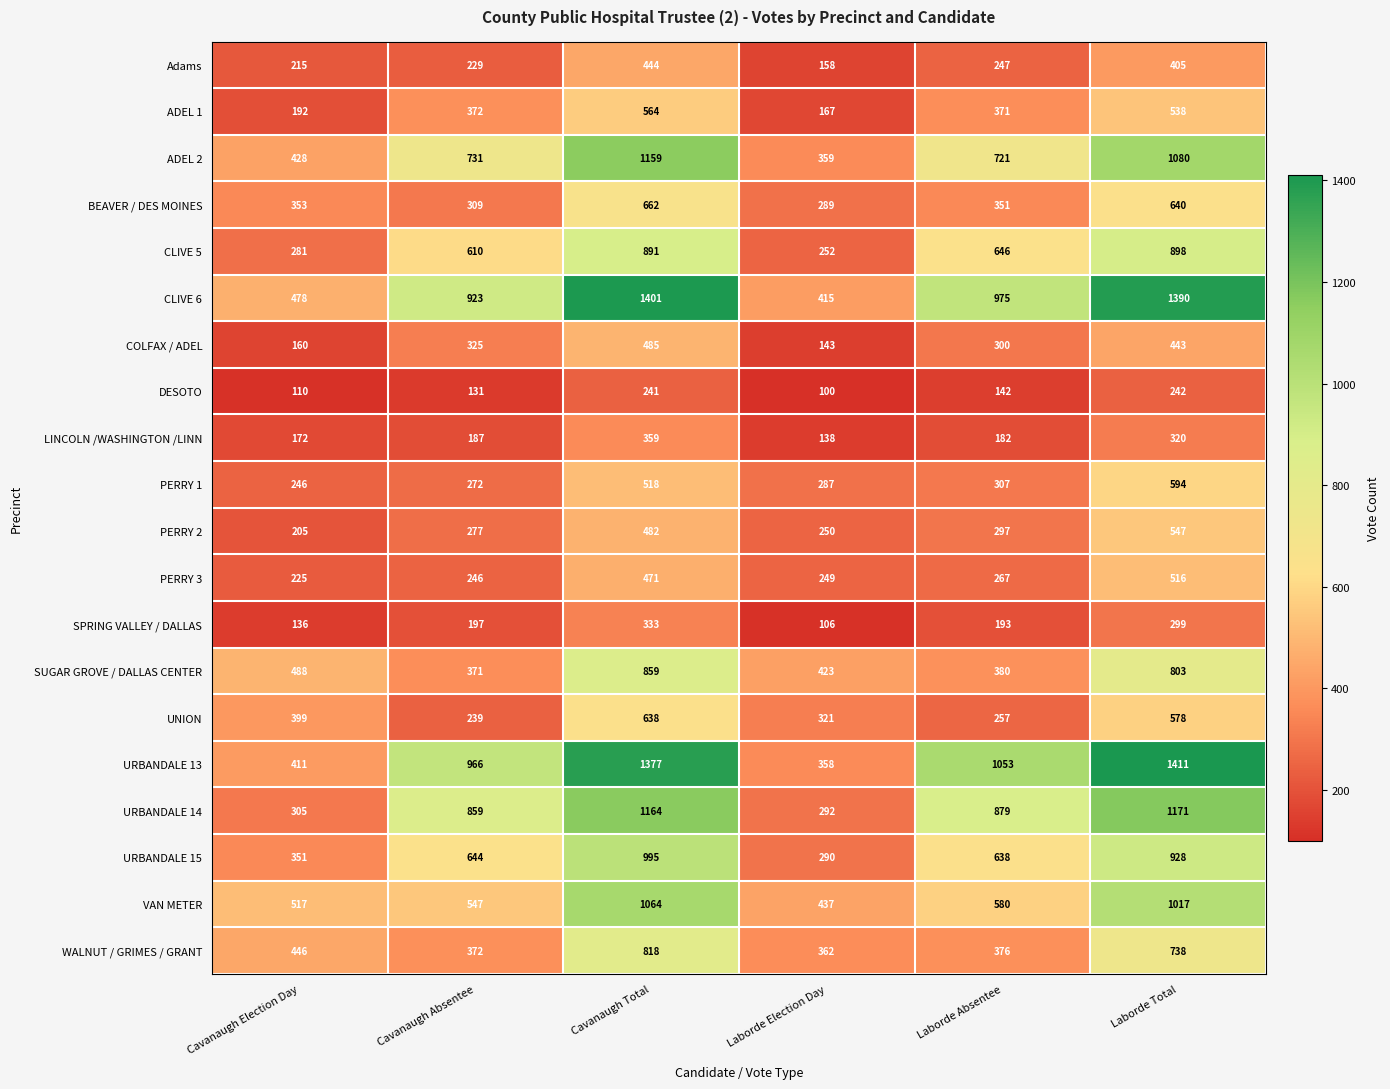

The DESOTO series shows 50 at Laborde Absentee. True or false?

False